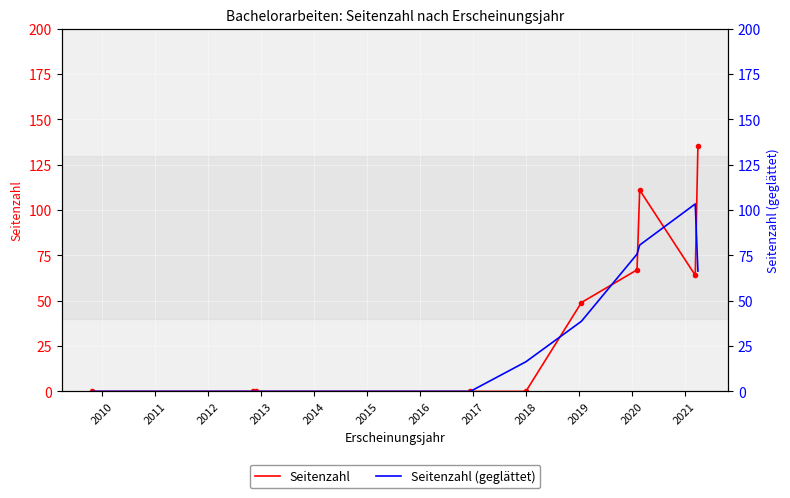

The Seitenzahl series shows 85.0 at 2010. True or false?

False